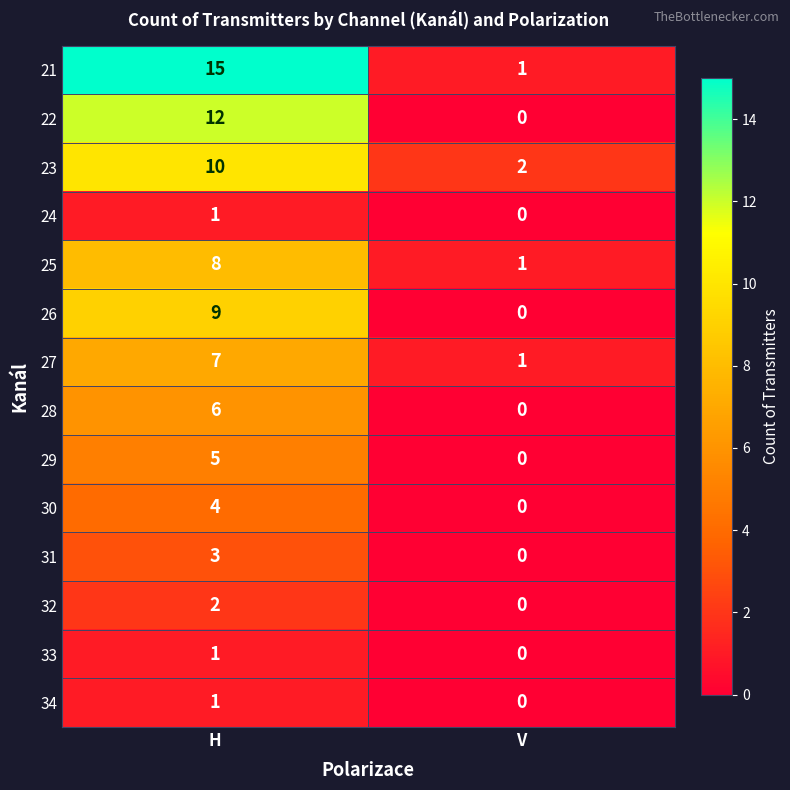

What is the difference between the 25 values at V and H?

7